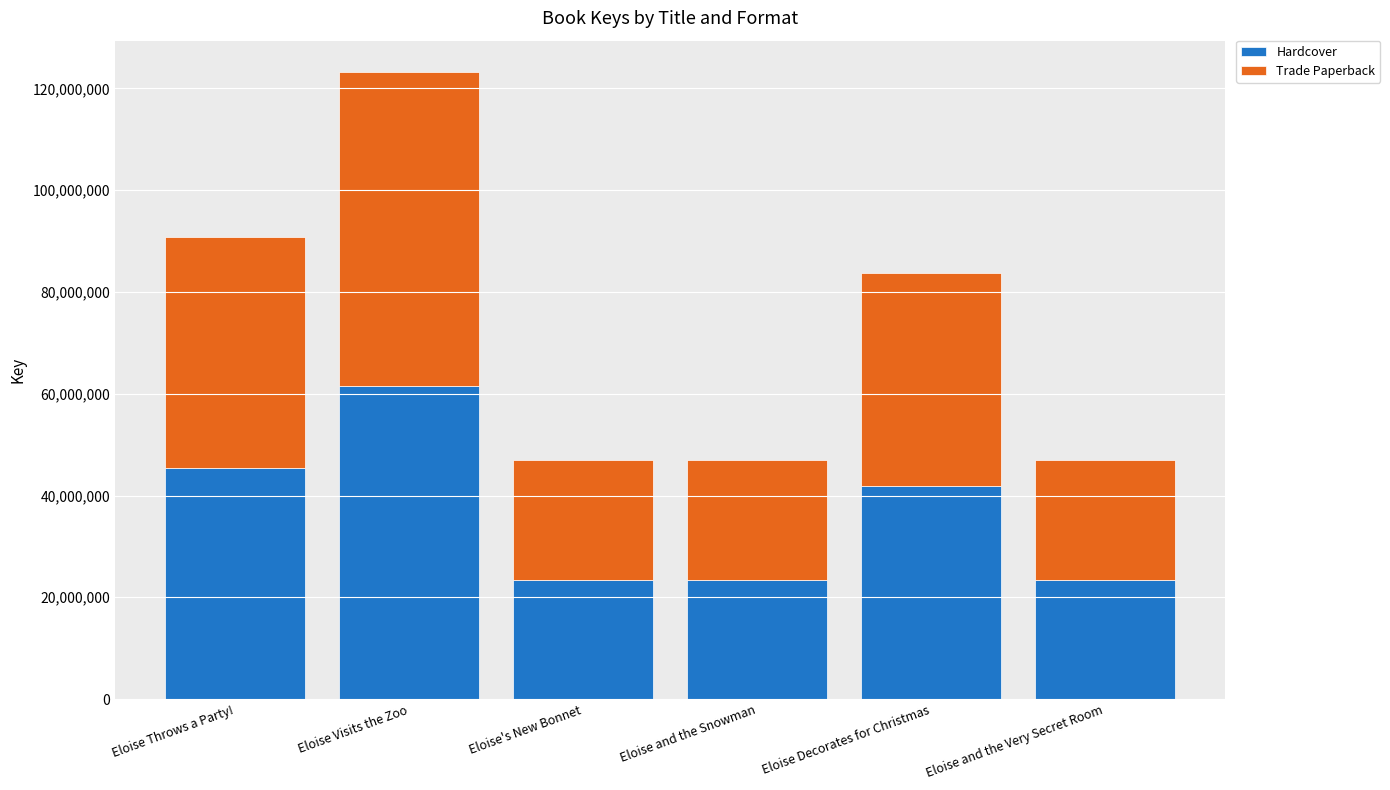

What is the difference between the maximum and second lowest values in the Hardcover series?

38172325